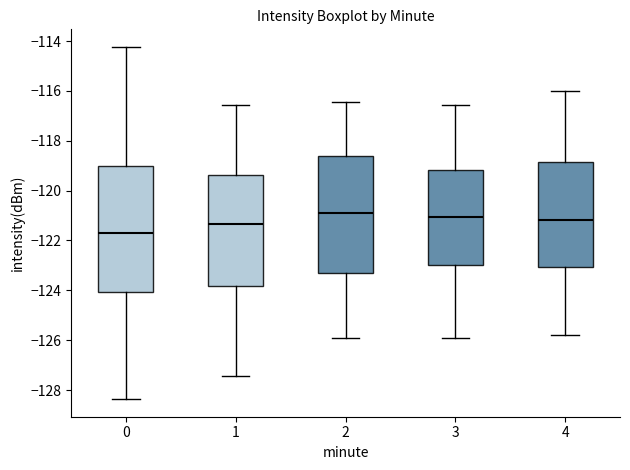

Where is the lower edge of the box at x = 0 on the y-axis? The values are not printed on the chart, so give them approximately, as read against the axis.

-124.0